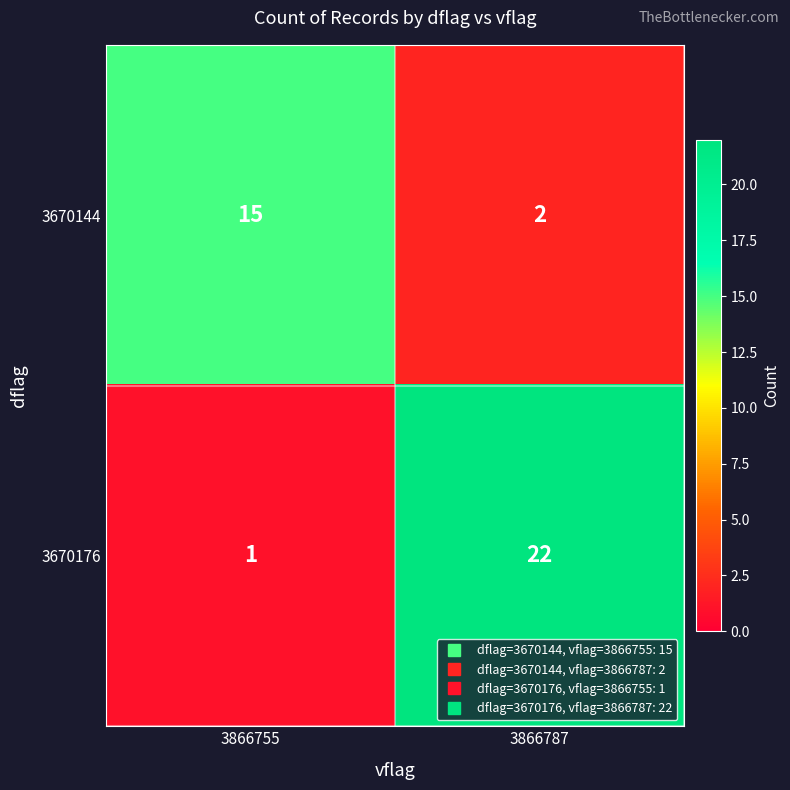

What is the smallest value displayed?

1